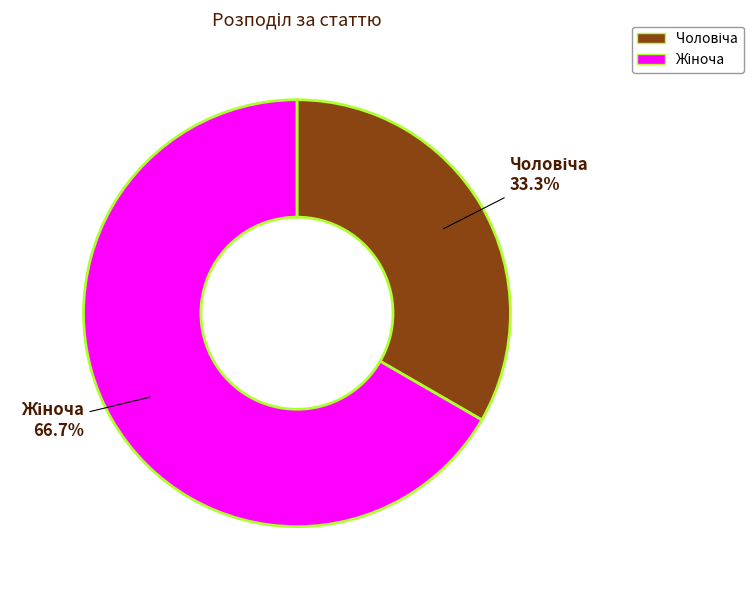

Is there a majority slice in this chart?

Yes